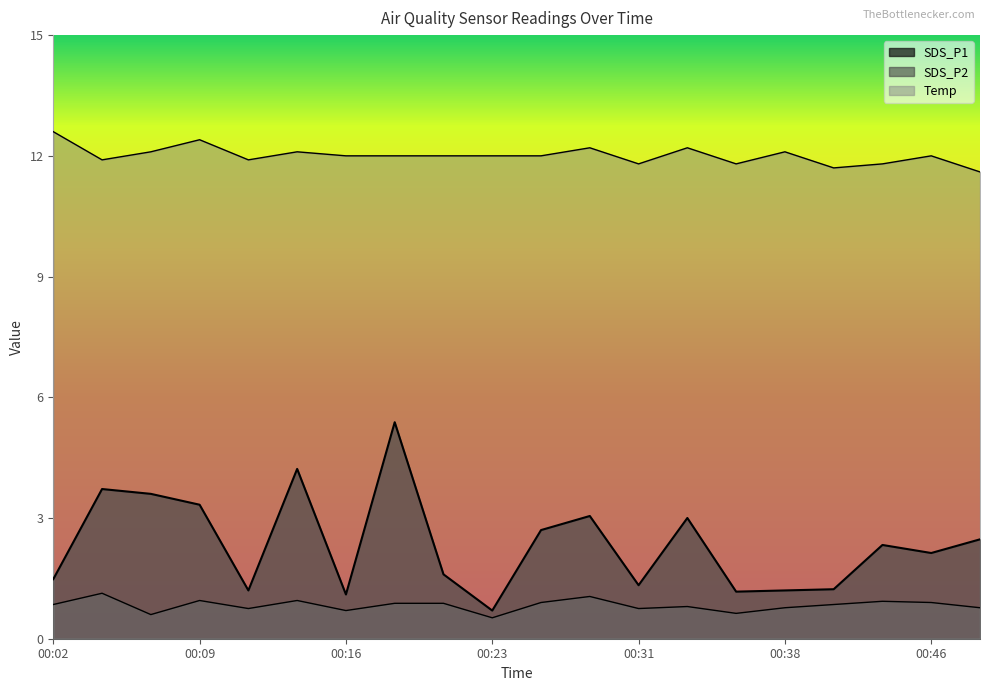

How many interior local peaks does the SDS_P1 series have?

6